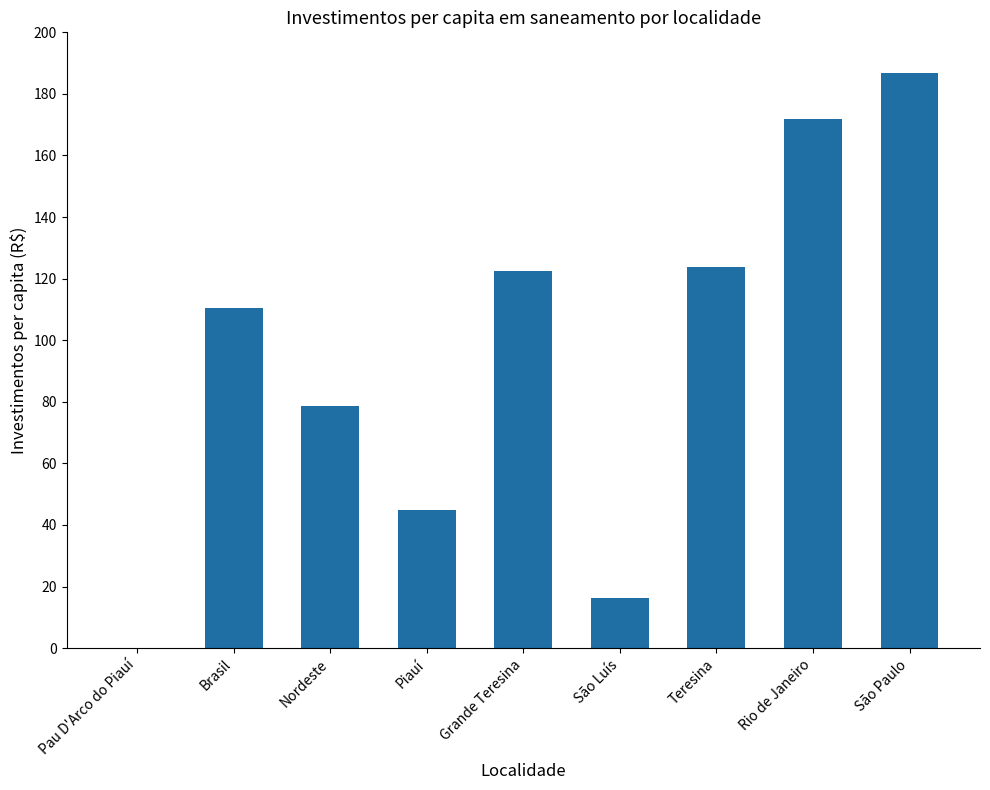

What is the change in value from Teresina to São Paulo?

+63.0